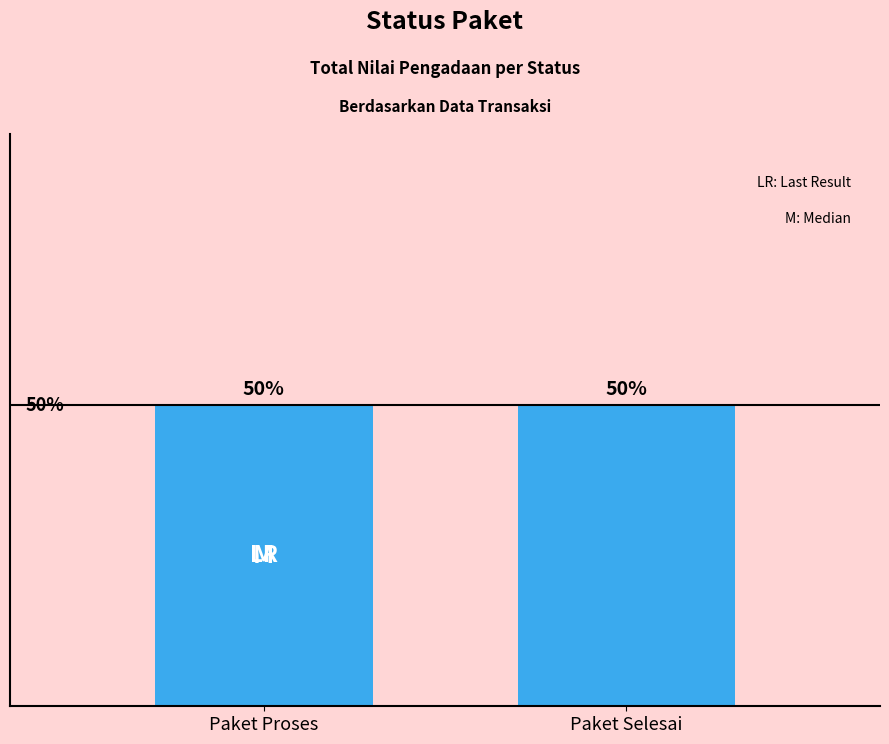

Is it true that the value at 14 is 28417751?

False